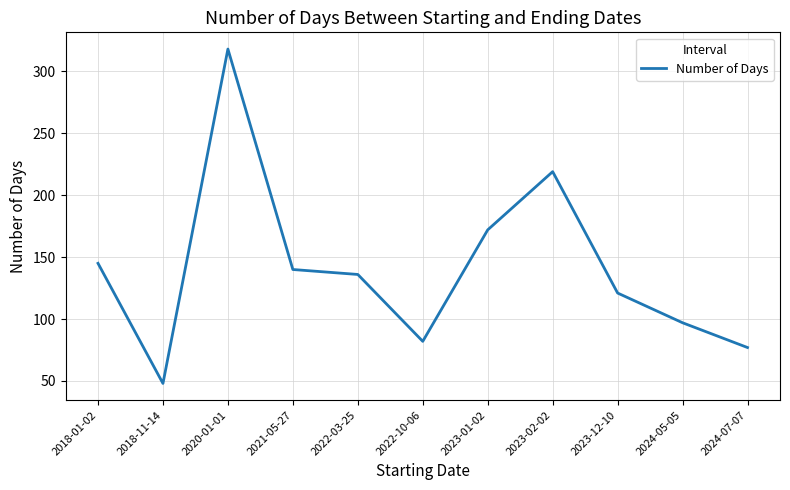

What is the change in value from 2022-03-25 to 2023-02-02?

+83